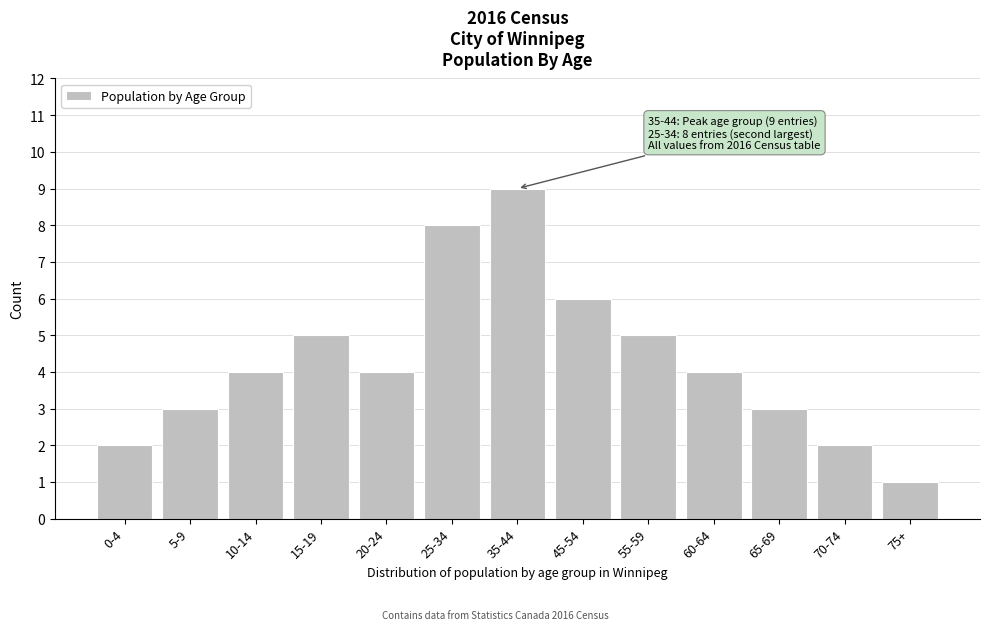

Reading left to right, transcribe all the data shown in this chart.

2	3	4	5	4	8	9	6	5	4	3	2	1